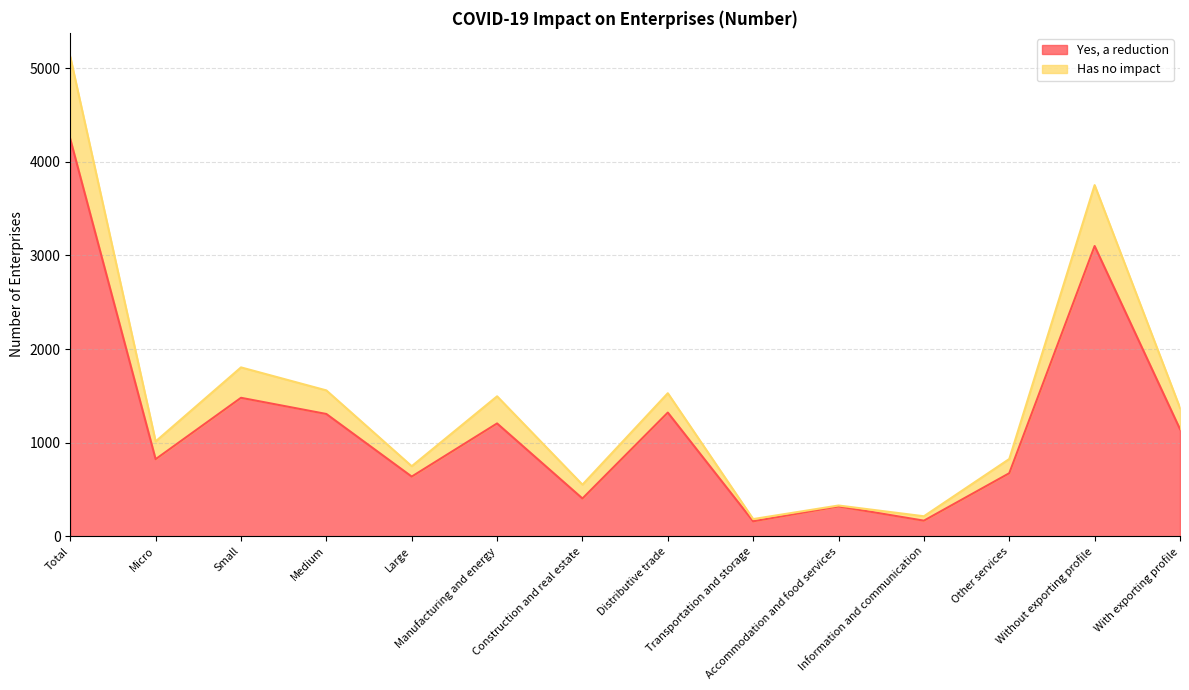

At which label does Has no impact reach its minimum?

Transportation and storage